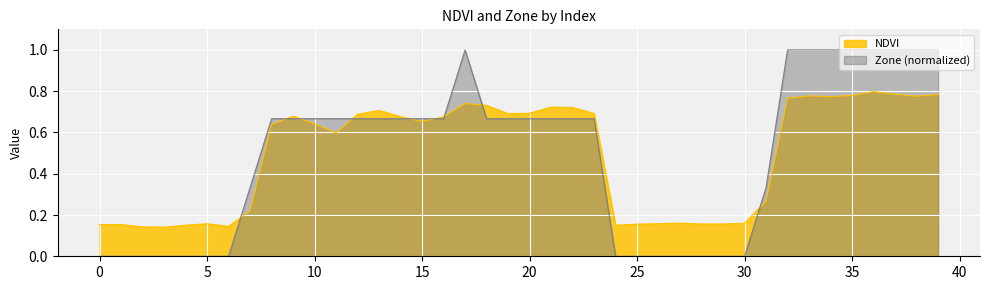

At which category is the sum across all series the highest?

36